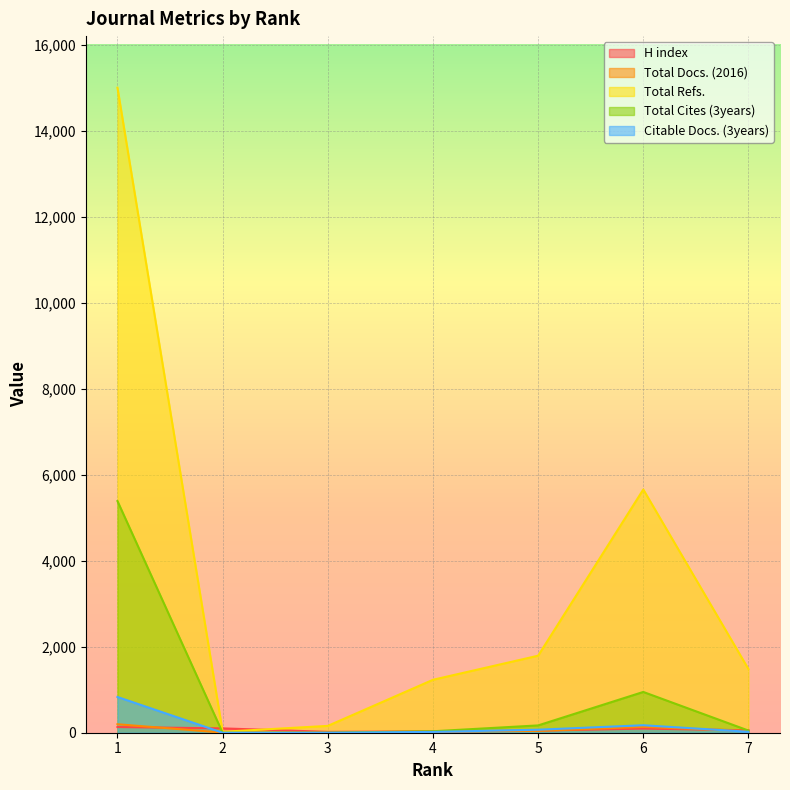

The Total Docs. (2016) series shows 6 at 3. True or false?

True